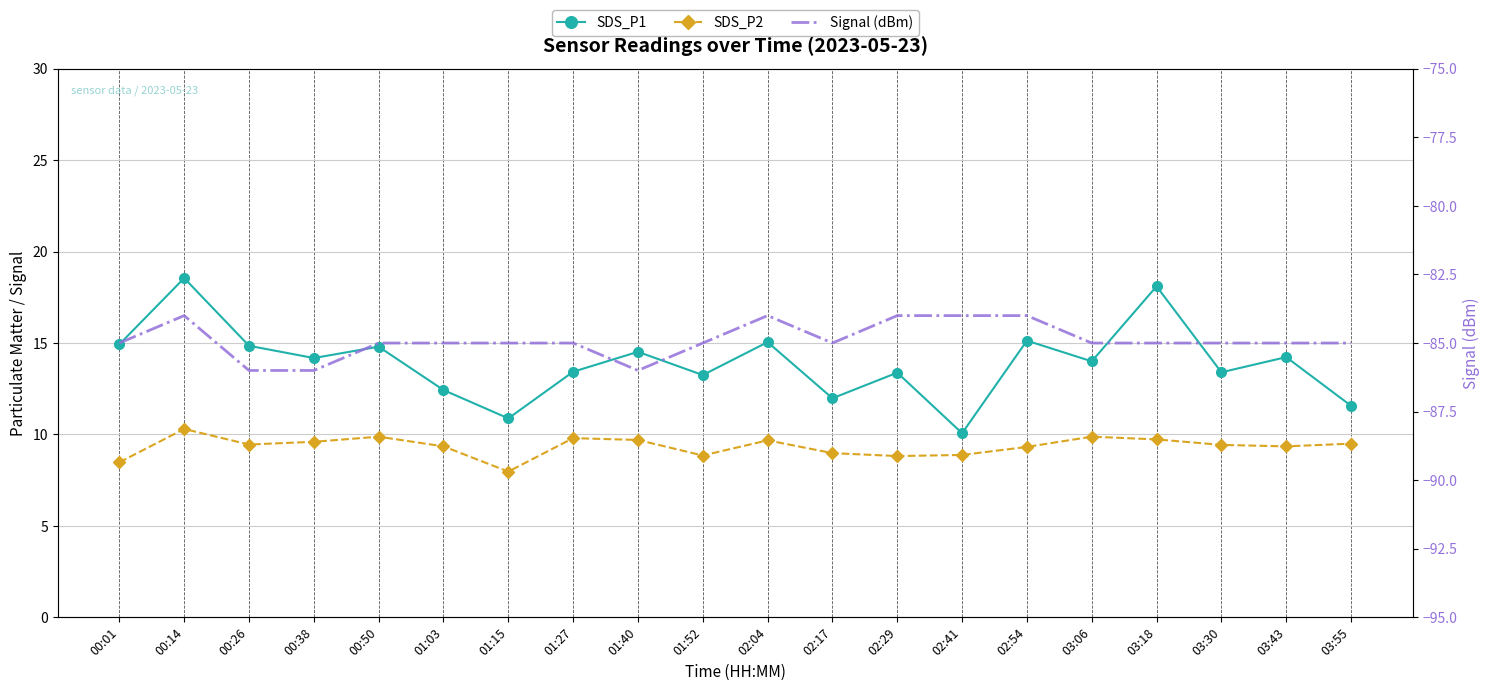

How many interior local peaks does the SDS_P2 series have?

5